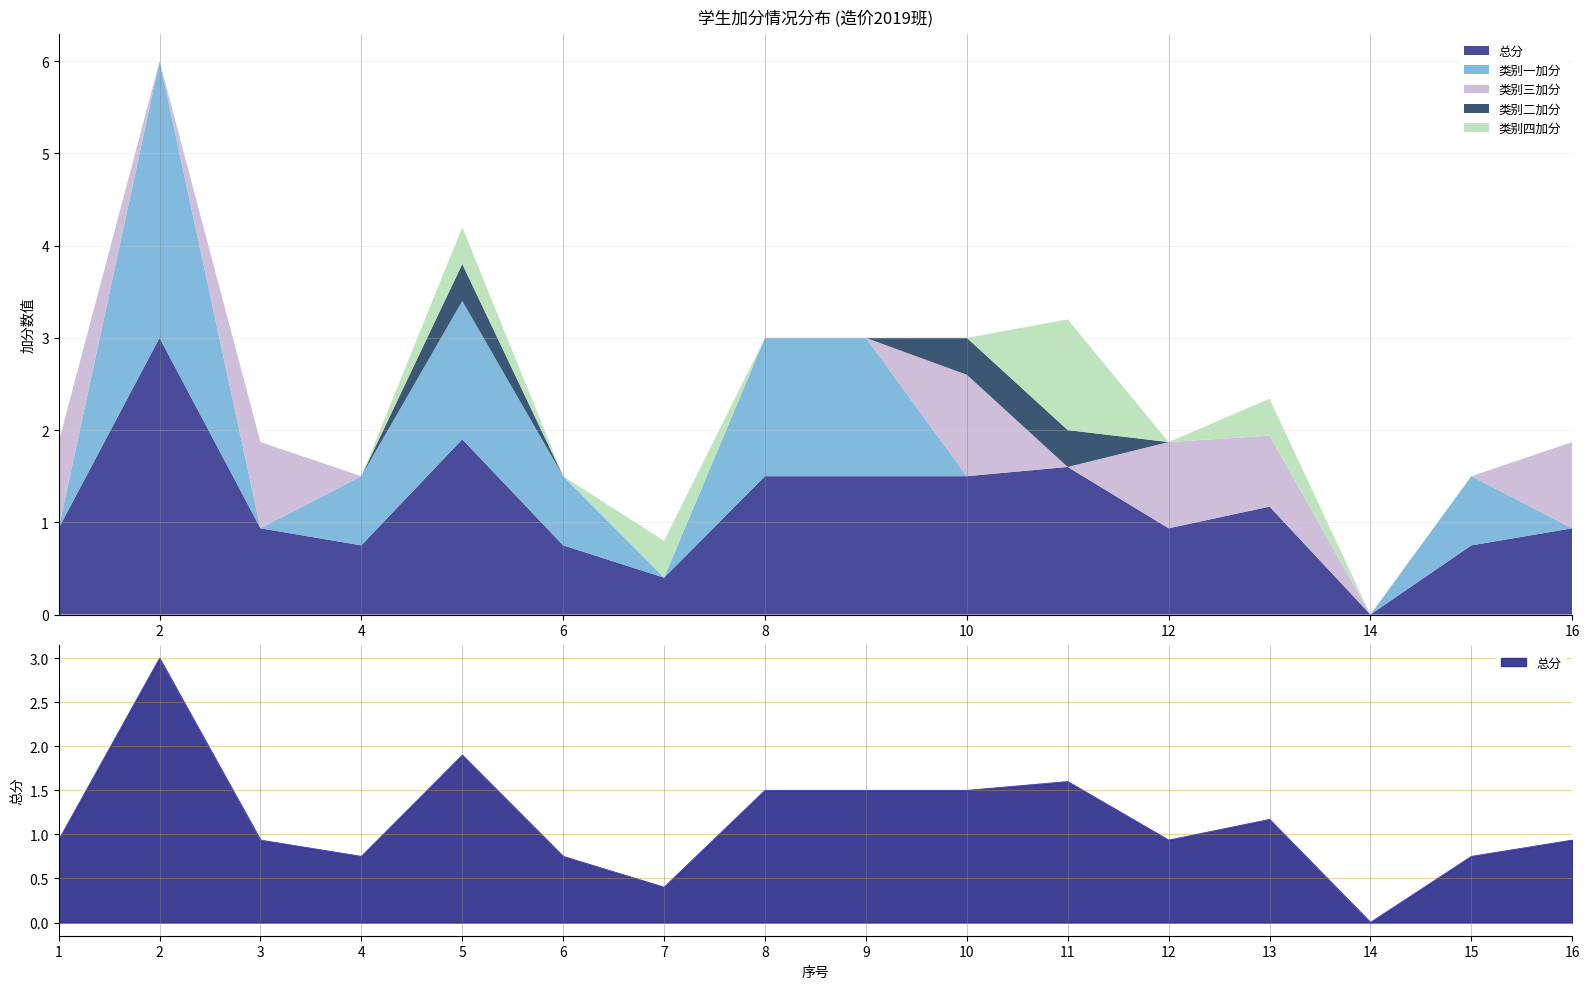

What is the difference between the maximum and second lowest values in the 类别三加分 series?

1.1